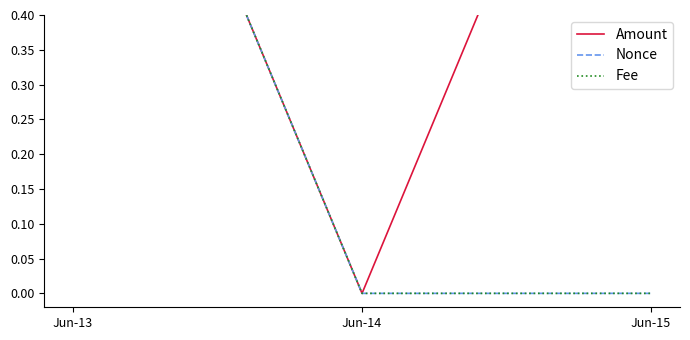

Rank the series at Jun-14 from highest to lowest value.

Amount, Nonce, Fee